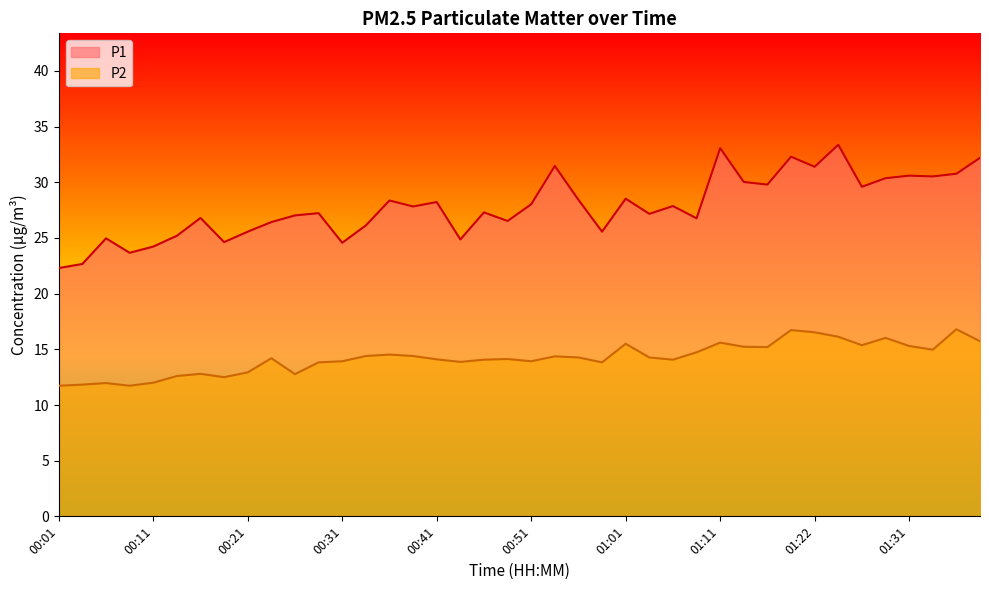

What is the value of the P2 point at the 1st from the left?

11.7